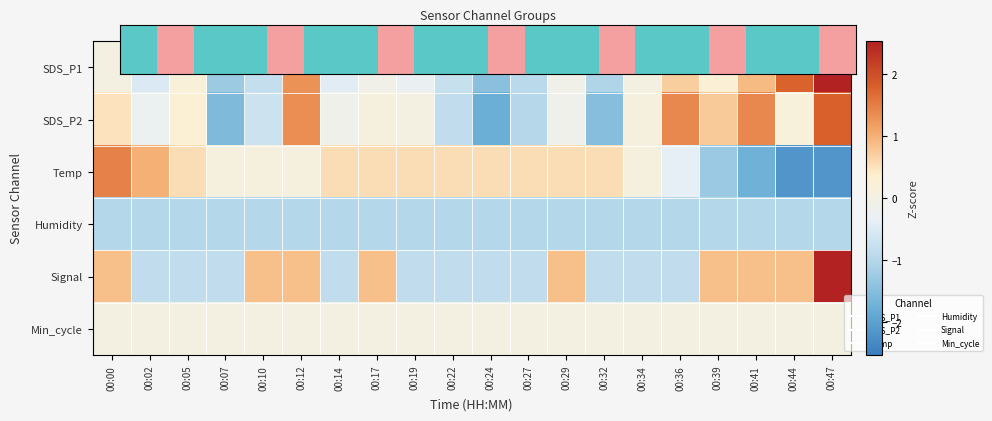

Reading left to right, extract all data points from this chart.

SDS_P1: 00:00=0.0	00:02=-0.5	00:05=0.2	00:07=-1.2	00:10=-0.8	00:12=1.3	00:14=-0.4	00:17=-0.1	00:19=-0.3	00:22=-0.8	00:24=-1.5	00:27=-0.9	00:29=-0.1	00:32=-1.0	00:34=0.0	00:36=0.7	00:39=0.3	00:41=0.9	00:44=1.8	00:47=2.5
SDS_P2: 00:00=0.5	00:02=-0.2	00:05=0.3	00:07=-1.6	00:10=-0.7	00:12=1.3	00:14=-0.1	00:17=0.1	00:19=0.0	00:22=-0.8	00:24=-1.8	00:27=-1.0	00:29=-0.1	00:32=-1.5	00:34=0.1	00:36=1.4	00:39=0.7	00:41=1.4	00:44=0.2	00:47=1.8
Temp: 00:00=1.5	00:02=1.0	00:05=0.5	00:07=0.1	00:10=0.1	00:12=0.1	00:14=0.5	00:17=0.5	00:19=0.5	00:22=0.5	00:24=0.5	00:27=0.5	00:29=0.5	00:32=0.5	00:34=0.1	00:36=-0.4	00:39=-1.3	00:41=-1.7	00:44=-2.2	00:47=-2.2
Humidity: 00:00=-1.0	00:02=-1.0	00:05=-1.0	00:07=-1.0	00:10=-1.0	00:12=-1.0	00:14=-1.0	00:17=-1.0	00:19=-1.0	00:22=-1.0	00:24=-1.0	00:27=-1.0	00:29=-1.0	00:32=-1.0	00:34=-1.0	00:36=-1.0	00:39=-1.0	00:41=-1.0	00:44=-1.0	00:47=-1.0
Signal: 00:00=0.8	00:02=-0.8	00:05=-0.8	00:07=-0.8	00:10=0.8	00:12=0.8	00:14=-0.8	00:17=0.8	00:19=-0.8	00:22=-0.8	00:24=-0.8	00:27=-0.8	00:29=0.8	00:32=-0.8	00:34=-0.8	00:36=-0.8	00:39=0.8	00:41=0.8	00:44=0.8	00:47=2.5
Min_cycle: 00:00=0.0	00:02=0.0	00:05=0.0	00:07=0.0	00:10=0.0	00:12=0.0	00:14=0.0	00:17=0.0	00:19=0.0	00:22=0.0	00:24=0.0	00:27=0.0	00:29=0.0	00:32=0.0	00:34=0.0	00:36=0.0	00:39=0.0	00:41=0.0	00:44=0.0	00:47=0.0